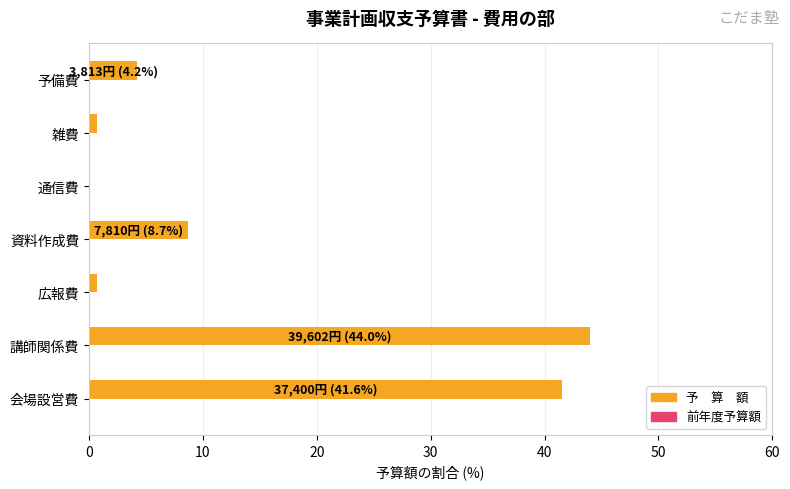

Count the number of categories in the chart.

7